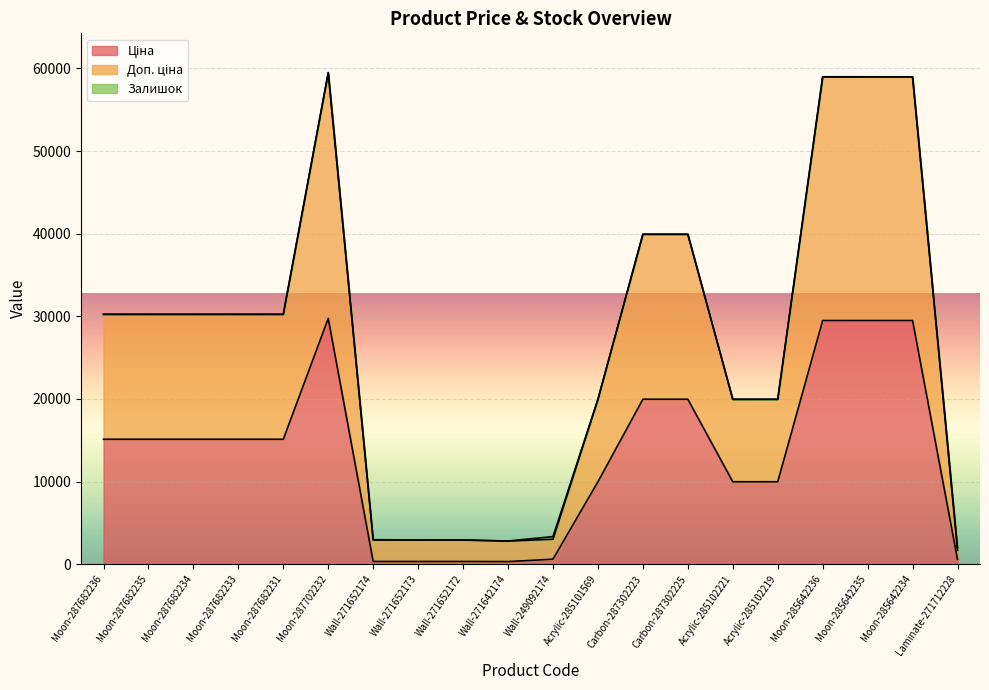

True or false: Ціна and Доп. ціна cross at least once.

False